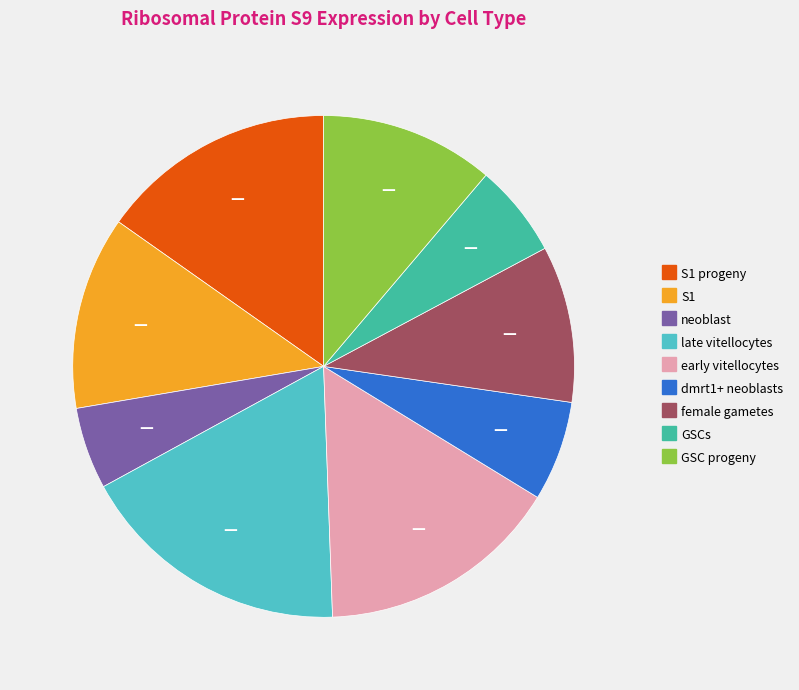

Is there a majority slice in this chart?

No